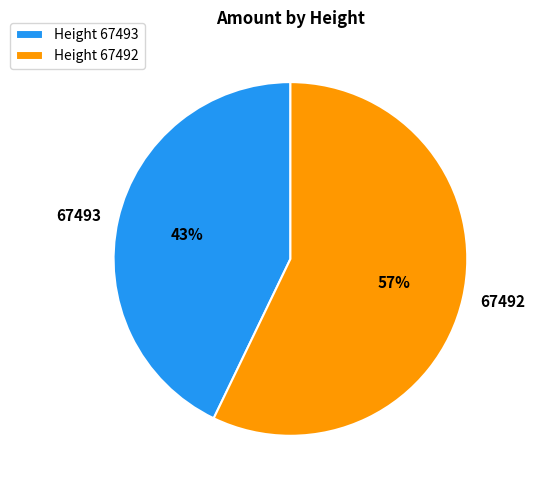

To the nearest percent, what percentage of the pie is Height 67492?

57%